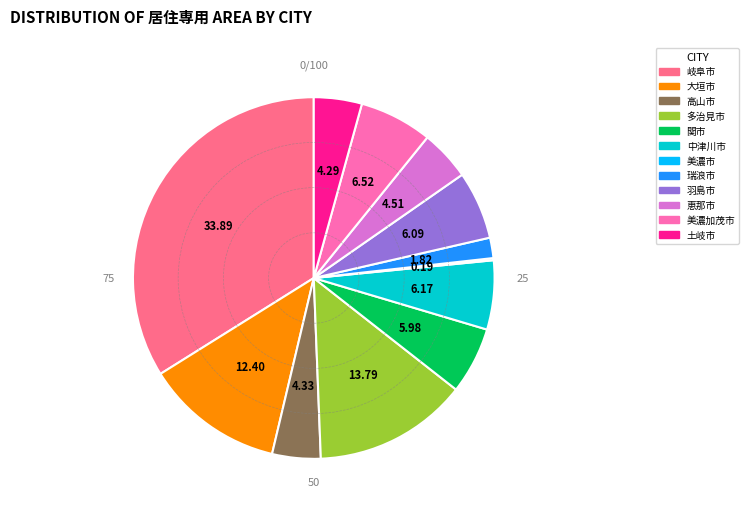

Between 羽島市 and 瑞浪市, which is larger?

羽島市